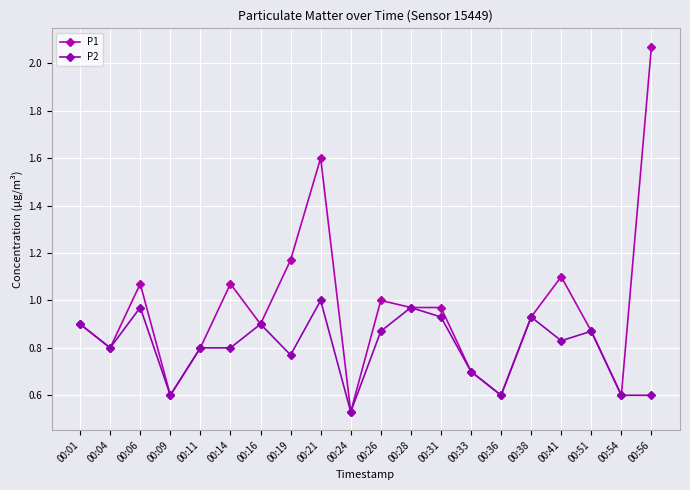

Reading left to right, what are all the values shown in this chart?

P1: 0.9	0.8	1.1	0.6	0.8	1.1	0.9	1.2	1.6	0.5	1.0	1.0	1.0	0.7	0.6	0.9	1.1	0.9	0.6	2.1
P2: 0.9	0.8	1.0	0.6	0.8	0.8	0.9	0.8	1.0	0.5	0.9	1.0	0.9	0.7	0.6	0.9	0.8	0.9	0.6	0.6